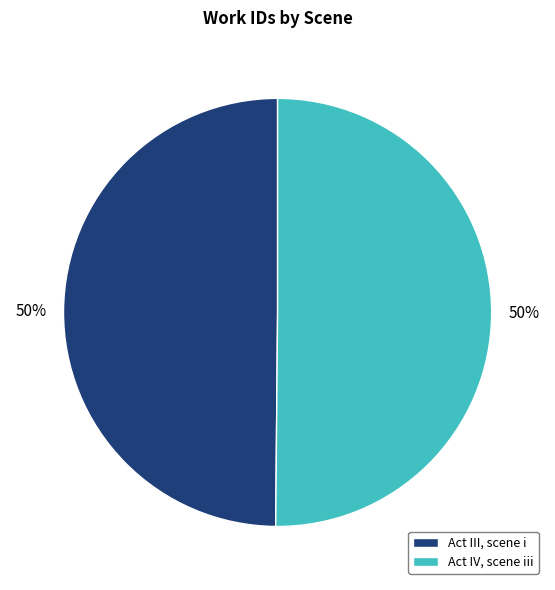

To the nearest percent, what percentage of the pie is Act III, scene i?

50%